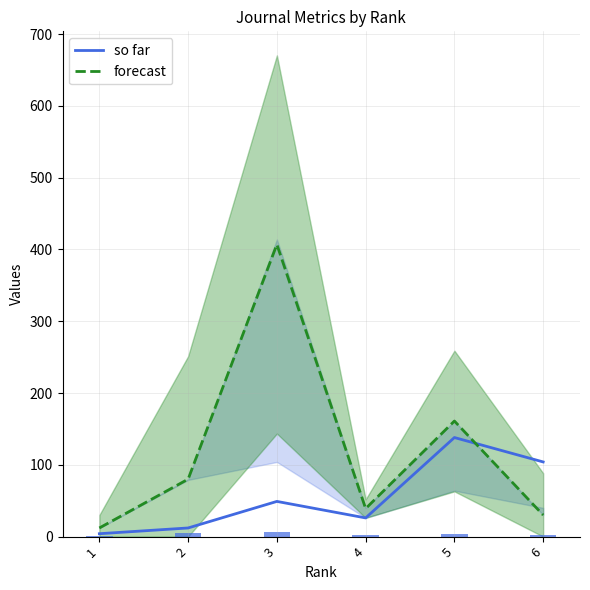

What is the value of the so far bar at the 1st from the left?

4